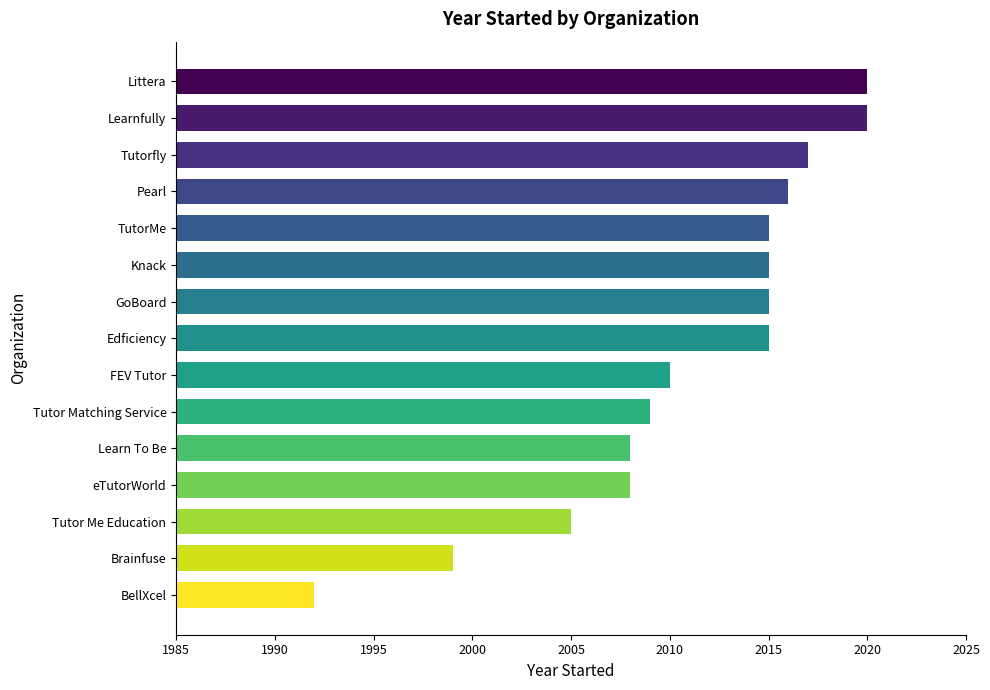

Is it true that the value at Learnfully is 3129?

False